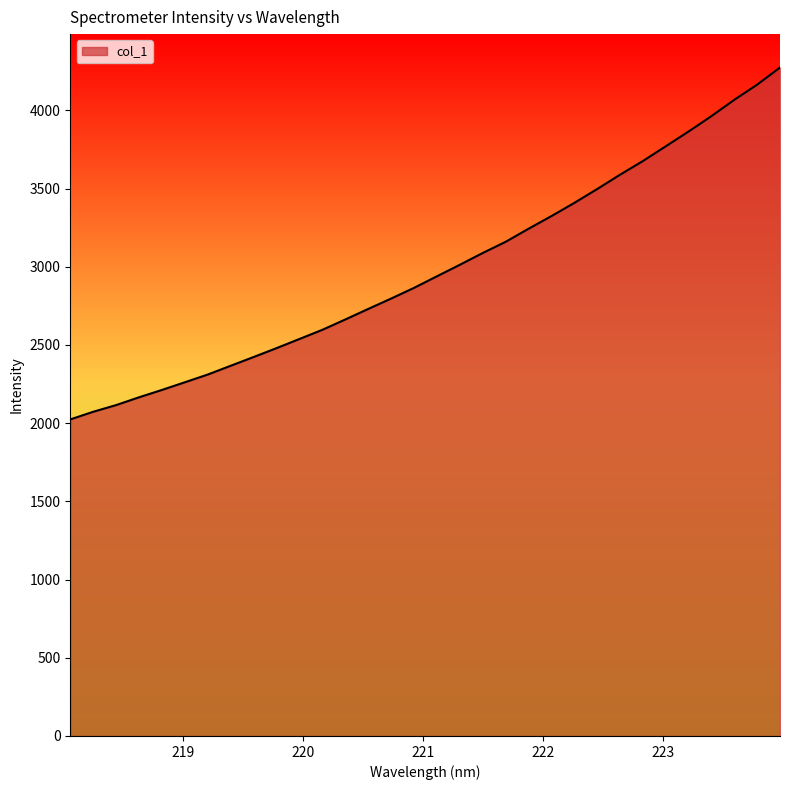

What is the sum of all values?

95660.4